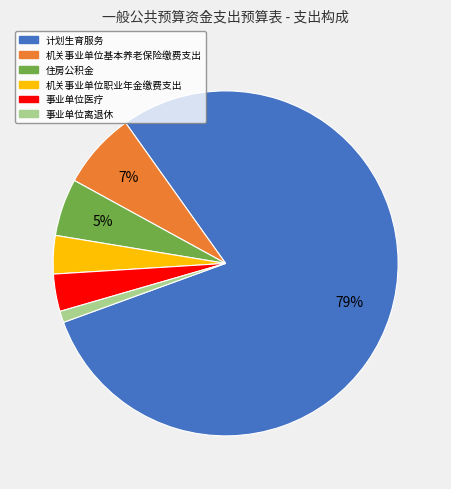

Is there a majority slice in this chart?

Yes